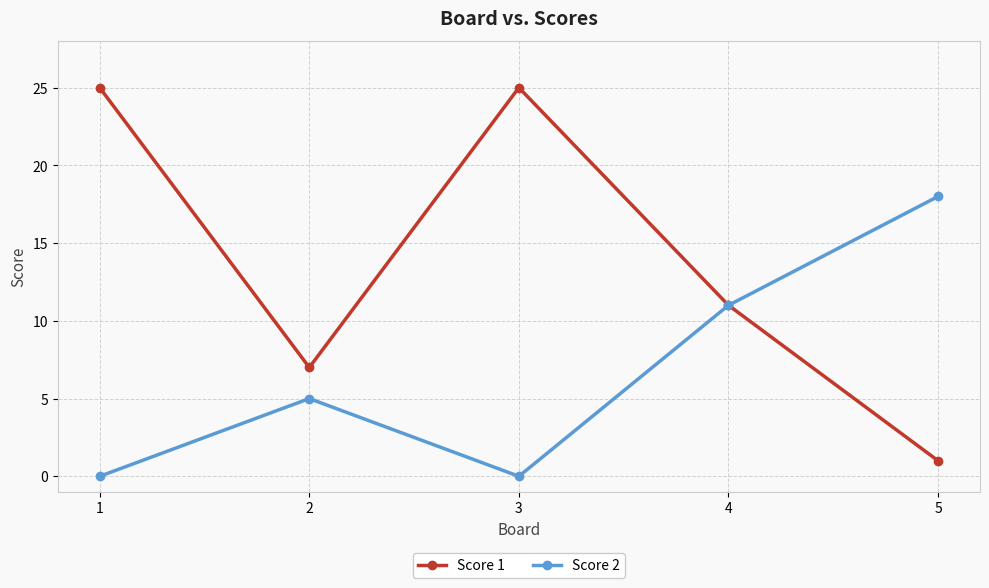

How many distinct data groups are displayed?

2